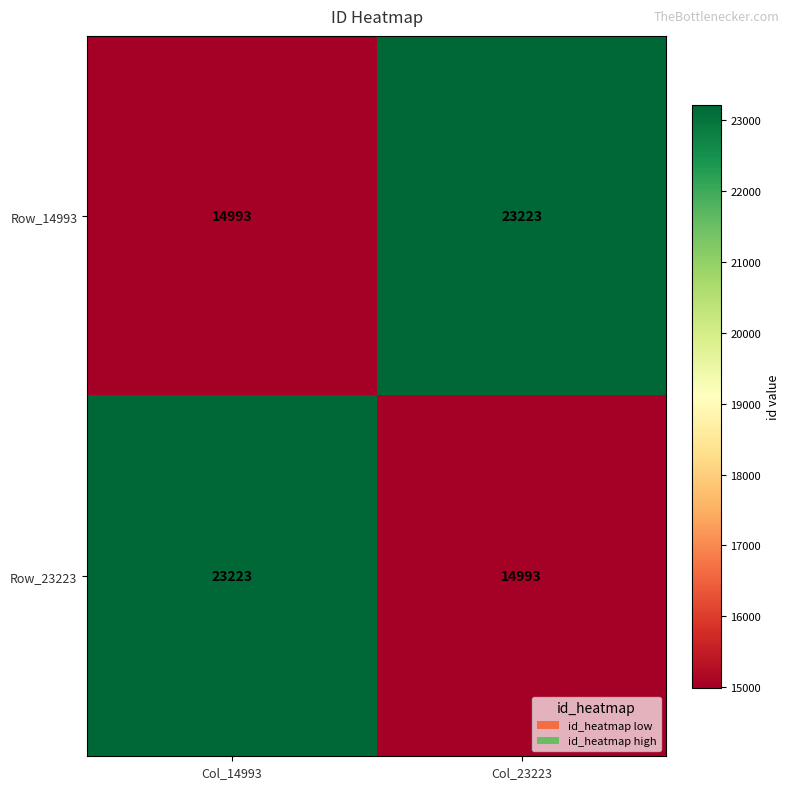

What is the total value across all series at Col_23223?

38216